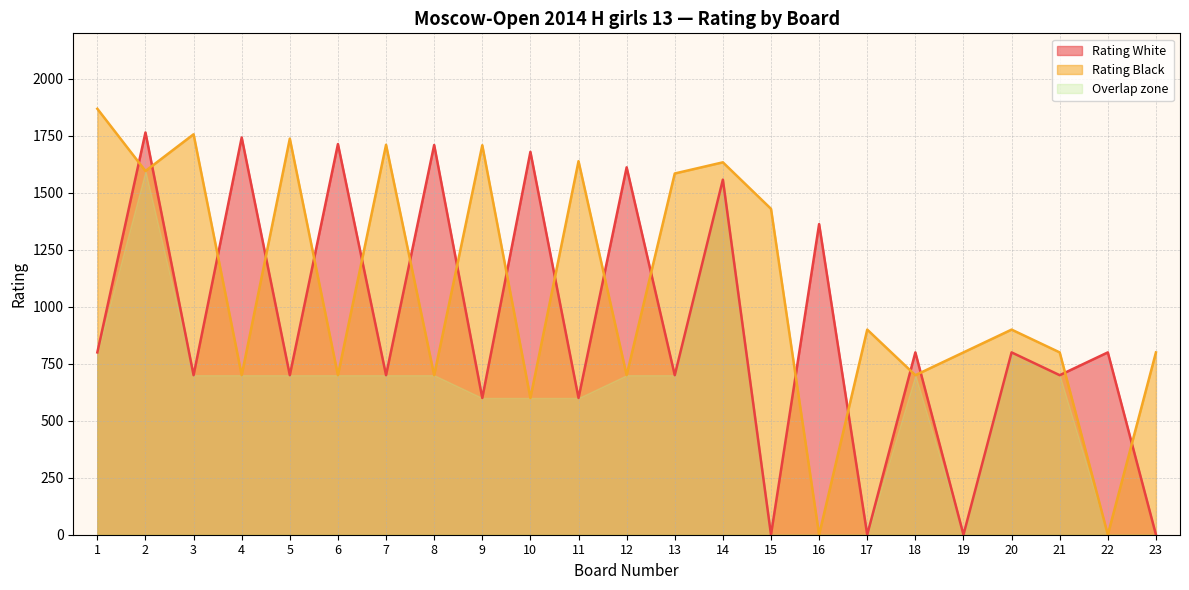

The Kochukova Anna series shows 700 at 4. True or false?

True